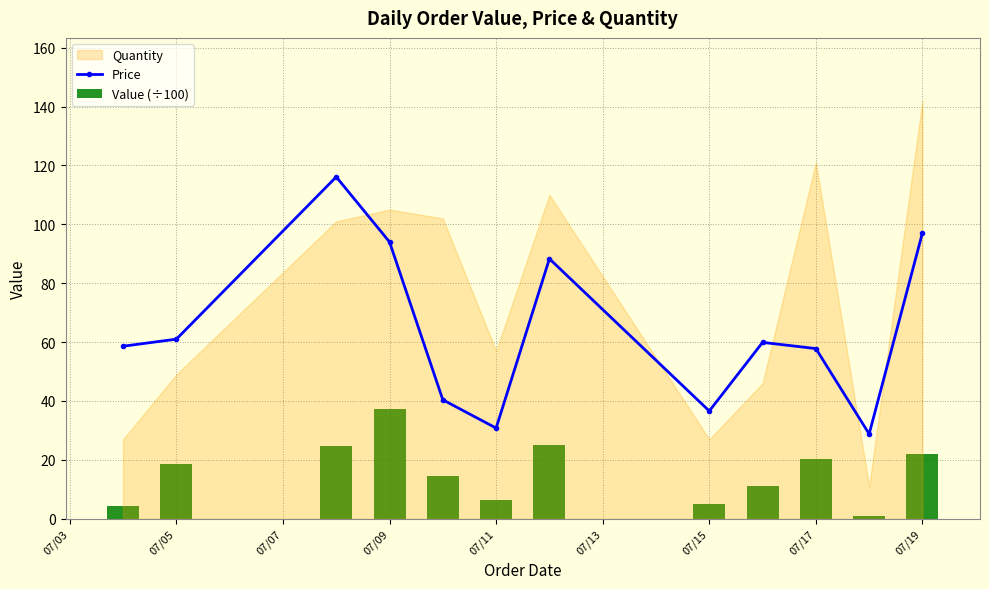

What is the maximum value for Price?

116.1